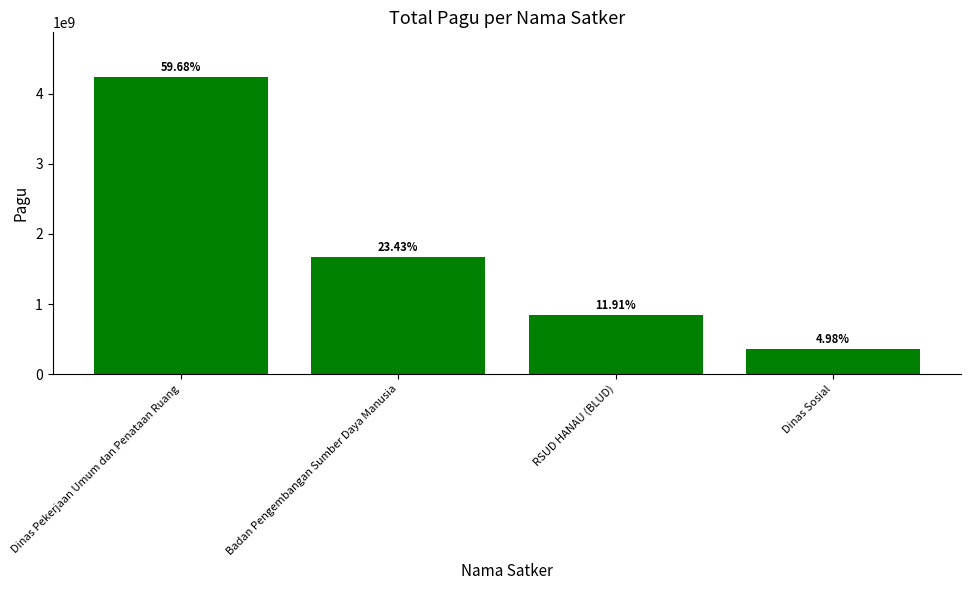

Are the bars horizontal?

No